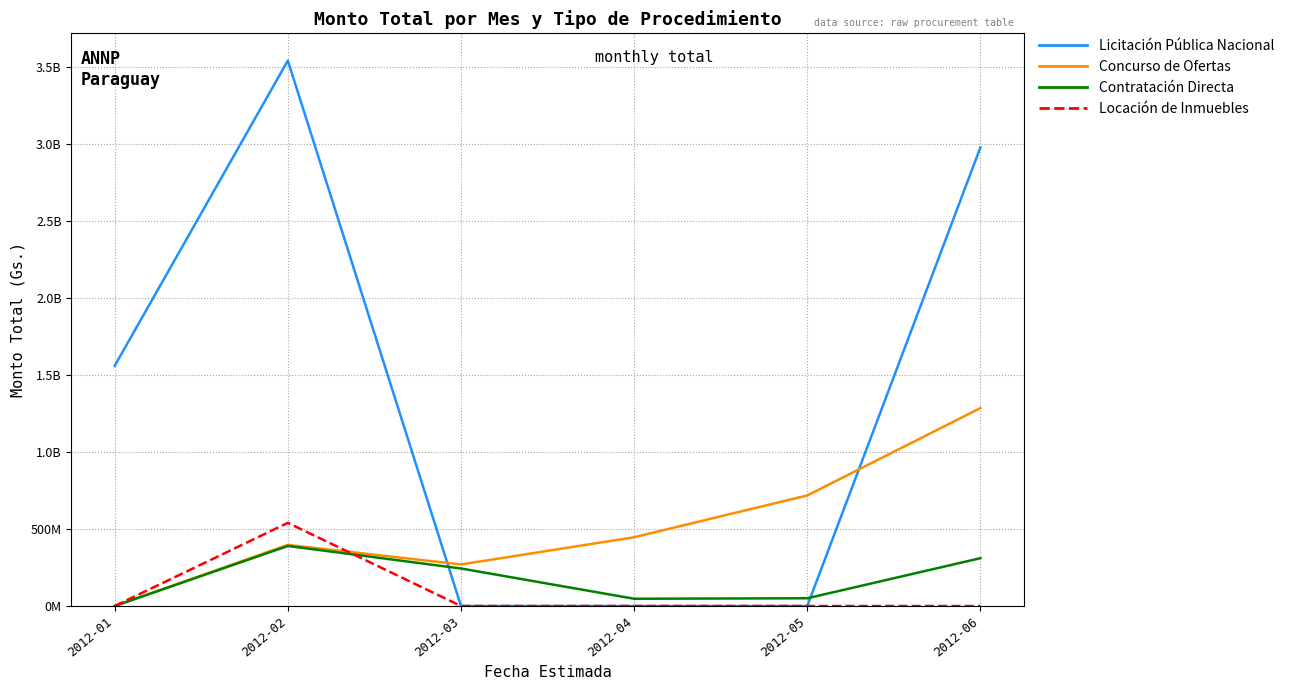

Reading left to right, transcribe all the data shown in this chart.

Licitación Pública Nacional: 1559506580	3541535166	0	0	0	2977900000
Concurso de Ofertas: 0	396908070	269731270	446598400	718090000	1285318304
Contratación Directa: 0	390000000	243700000	47249350	50320000	310543500
Locación de Inmuebles: 0	540000000	0	0	0	0